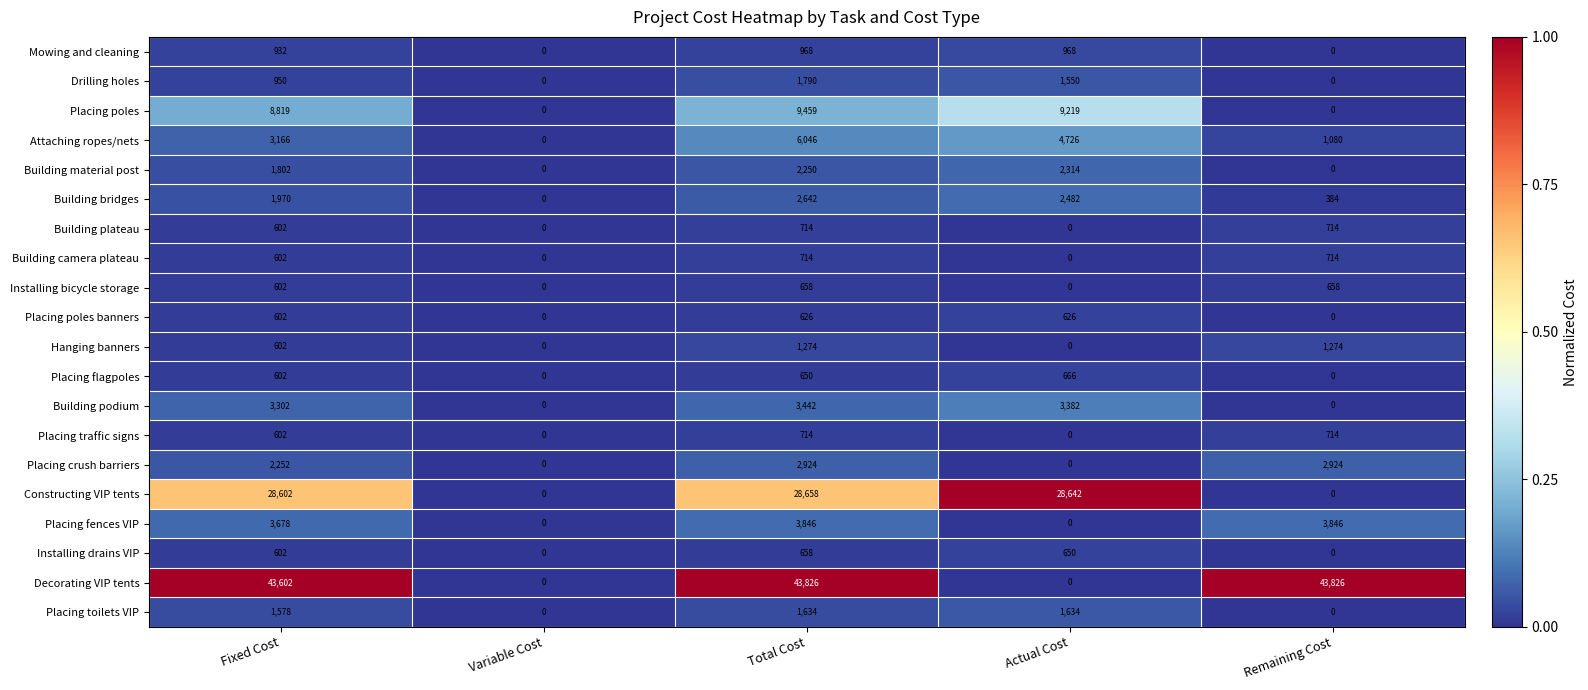

Is it true that Placing toilets VIP equals 1634 at Actual Cost?

True